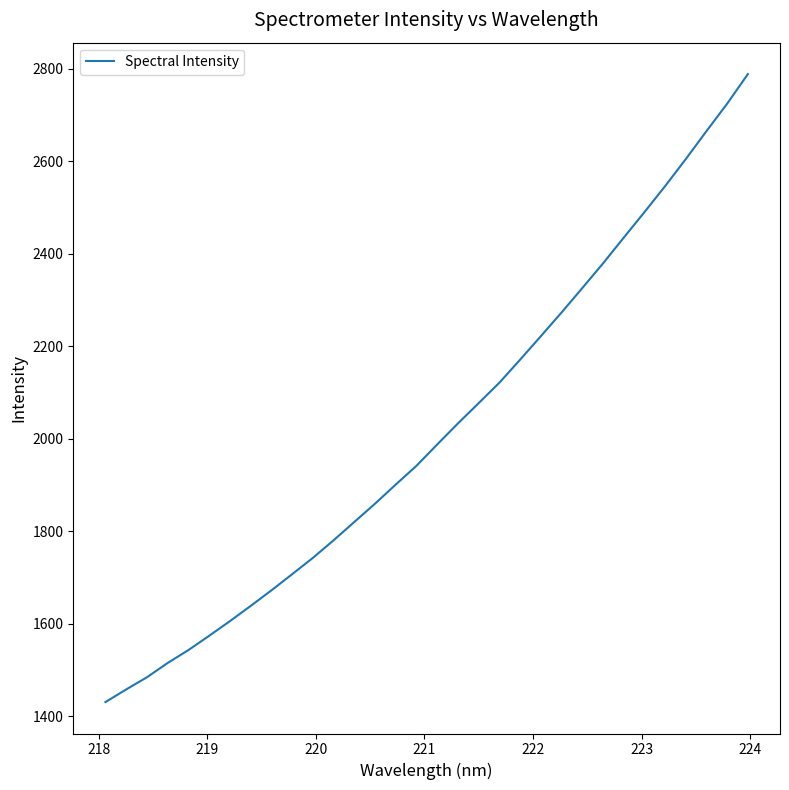

What is the difference between the maximum and minimum values?

1358.3